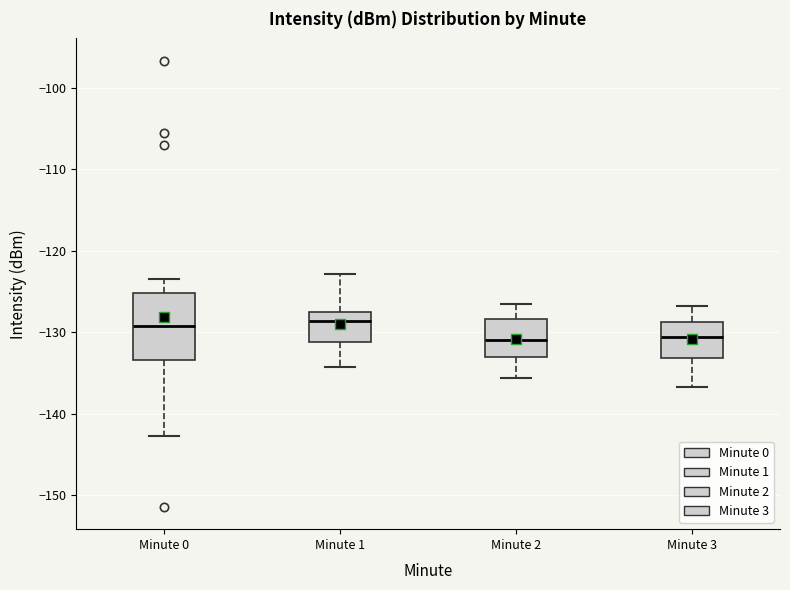

Reading left to right, read every box against the y-axis: the position of its median line, the range the box covers, and the ends of its whiskers. The values are not printed on the chart, so give them approximately, as read against the axis.

Minute 0: median -129, box -133 to -125, whiskers -143 to -124
Minute 1: median -129, box -131 to -127, whiskers -134 to -123
Minute 2: median -131, box -133 to -128, whiskers -136 to -127
Minute 3: median -131, box -133 to -129, whiskers -137 to -127